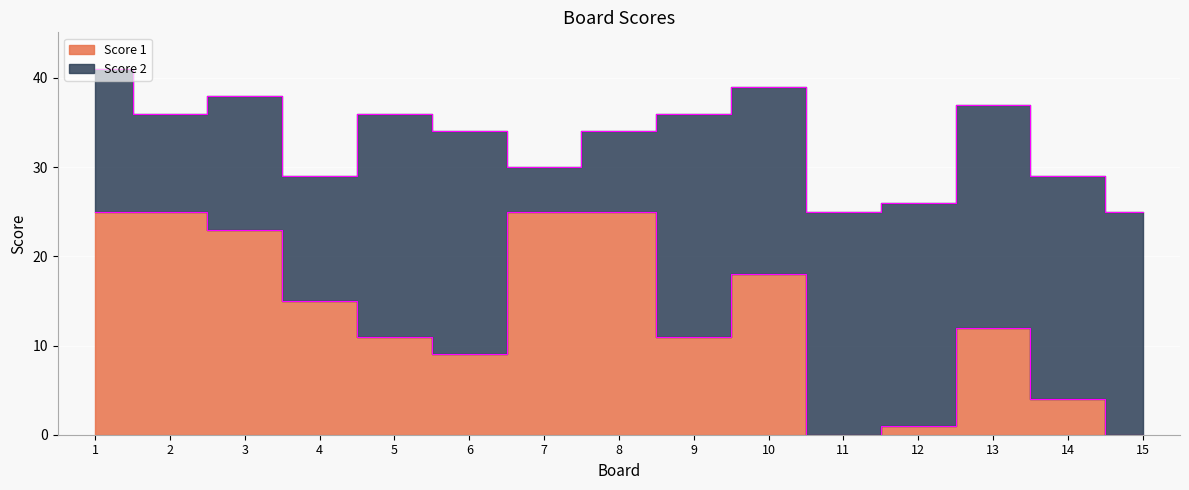

Rank the categories by value from lowest to highest.

11, 15, 12, 14, 6, 5, 9, 13, 4, 10, 3, 1, 2, 7, 8